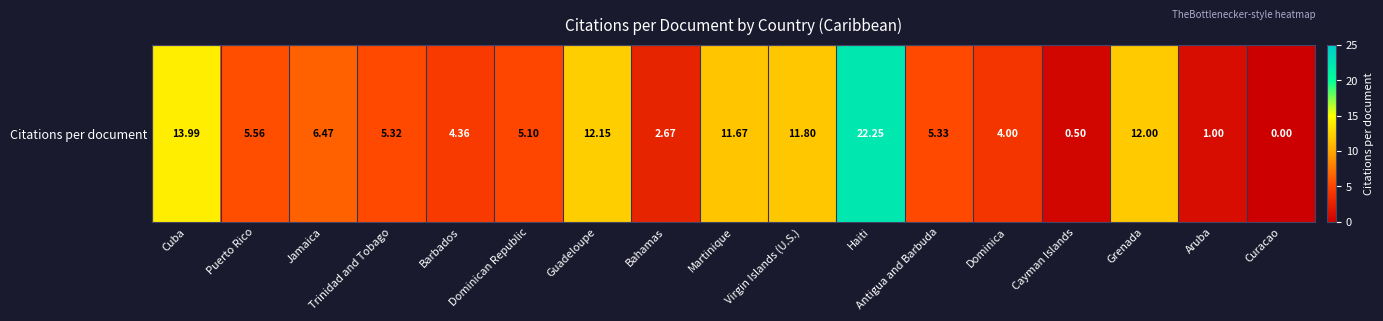

Reading left to right, extract all data points from this chart.

14.0	5.6	6.5	5.3	4.4	5.1	12.2	2.7	11.7	11.8	22.2	5.3	4.0	0.5	12.0	1.0	0.0